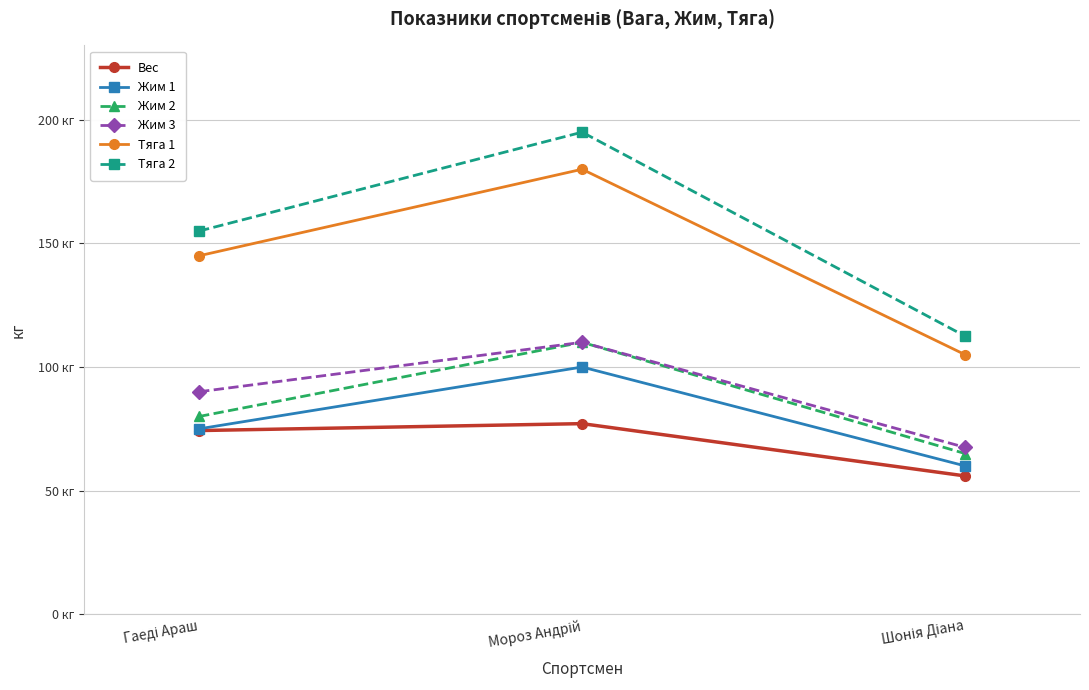

Which label corresponds to the largest value in the chart?

Мороз Андрій